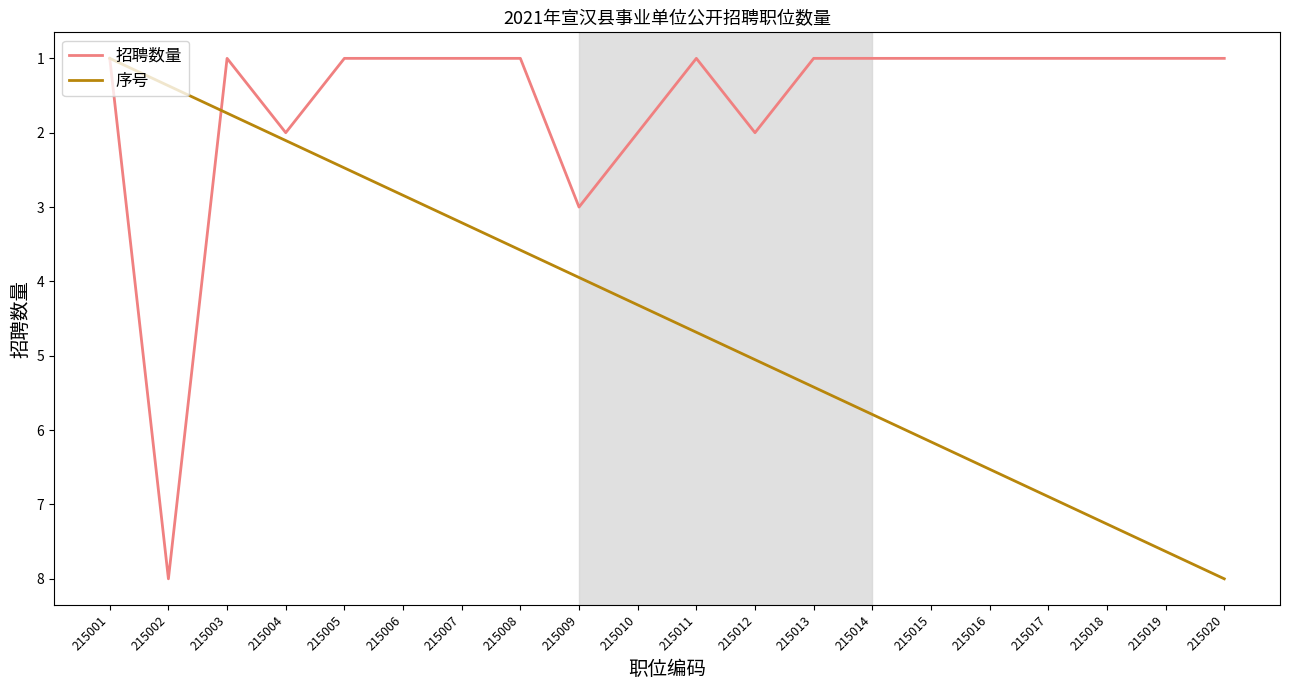

Reading left to right, what are all the values shown in this chart?

招聘数量: 215001=1.0	215002=8.0	215003=1.0	215004=2.0	215005=1.0	215006=1.0	215007=1.0	215008=1.0	215009=3.0	215010=2.0	215011=1.0	215012=2.0	215013=1.0	215014=1.0	215015=1.0	215016=1.0	215017=1.0	215018=1.0	215019=1.0	215020=1.0
序号: 215001=1.0	215002=1.4	215003=1.7	215004=2.1	215005=2.5	215006=2.8	215007=3.2	215008=3.6	215009=3.9	215010=4.3	215011=4.7	215012=5.1	215013=5.4	215014=5.8	215015=6.2	215016=6.5	215017=6.9	215018=7.3	215019=7.6	215020=8.0